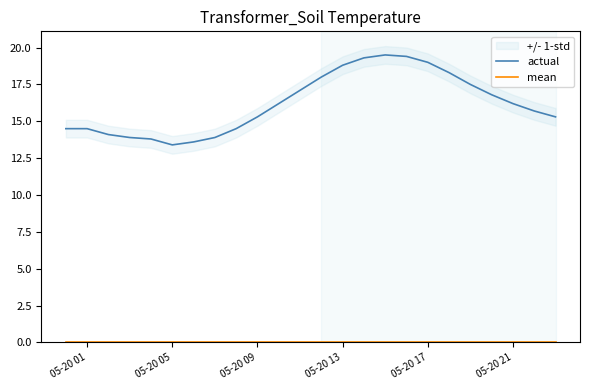

The value of actual at 05-20 13 is 4.4. True or false?

False